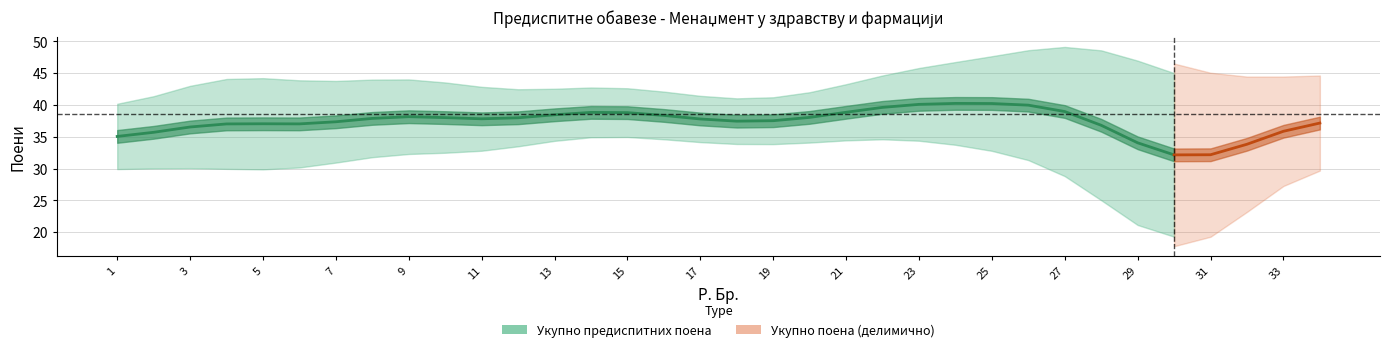

Which series has the largest range (max minus min)?

Укупно предиспитних поена